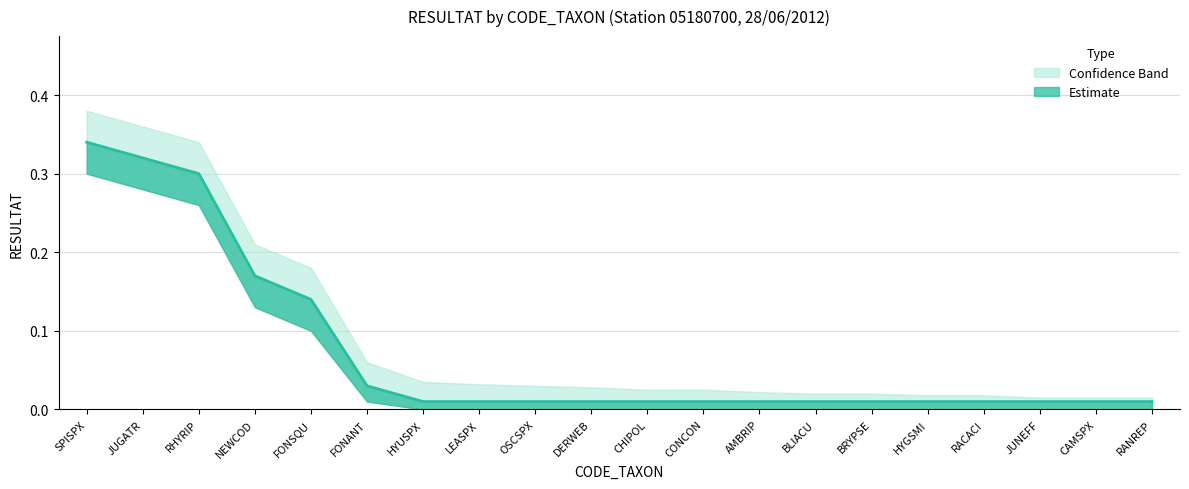

Reading left to right, list all the values displayed in this chart.

RESULTAT: SPISPX=0.3	JUGATR=0.3	RHYRIP=0.3	NEWCOD=0.2	FONSQU=0.1	FONANT=0.0	HYUSPX=0.0	LEASPX=0.0	OSCSPX=0.0	DERWEB=0.0	CHIPOL=0.0	CONCON=0.0	AMBRIP=0.0	BLIACU=0.0	BRYPSE=0.0	HYGSMI=0.0	RACACI=0.0	JUNEFF=0.0	CAMSPX=0.0	RANREP=0.0
upper_band: SPISPX=0.4	JUGATR=0.4	RHYRIP=0.3	NEWCOD=0.2	FONSQU=0.2	FONANT=0.1	HYUSPX=0.0	LEASPX=0.0	OSCSPX=0.0	DERWEB=0.0	CHIPOL=0.0	CONCON=0.0	AMBRIP=0.0	BLIACU=0.0	BRYPSE=0.0	HYGSMI=0.0	RACACI=0.0	JUNEFF=0.0	CAMSPX=0.0	RANREP=0.0
lower_band: SPISPX=0.3	JUGATR=0.3	RHYRIP=0.3	NEWCOD=0.1	FONSQU=0.1	FONANT=0.0	HYUSPX=0.0	LEASPX=0.0	OSCSPX=0.0	DERWEB=0.0	CHIPOL=0.0	CONCON=0.0	AMBRIP=0.0	BLIACU=0.0	BRYPSE=0.0	HYGSMI=0.0	RACACI=0.0	JUNEFF=0.0	CAMSPX=0.0	RANREP=0.0